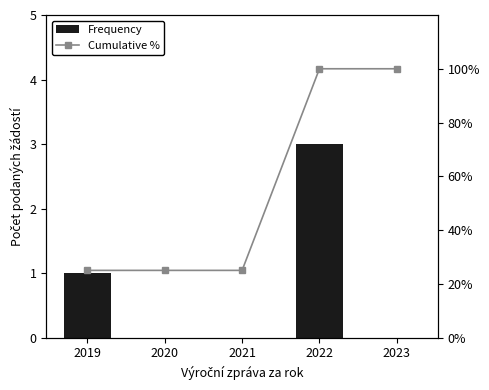

Rank the series by their maximum value, from highest to lowest.

Cumulative %, Frequency